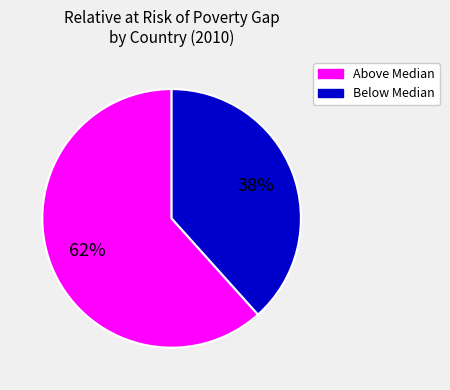

Rank the categories by value from highest to lowest.

Above Median, Below Median